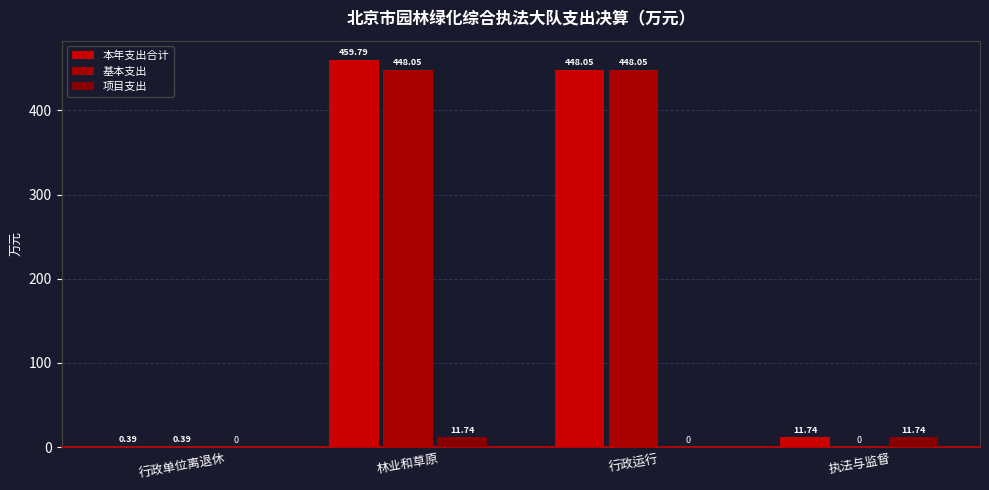

True or false: 项目支出 has a value of 11.7 at 执法与监督.

True